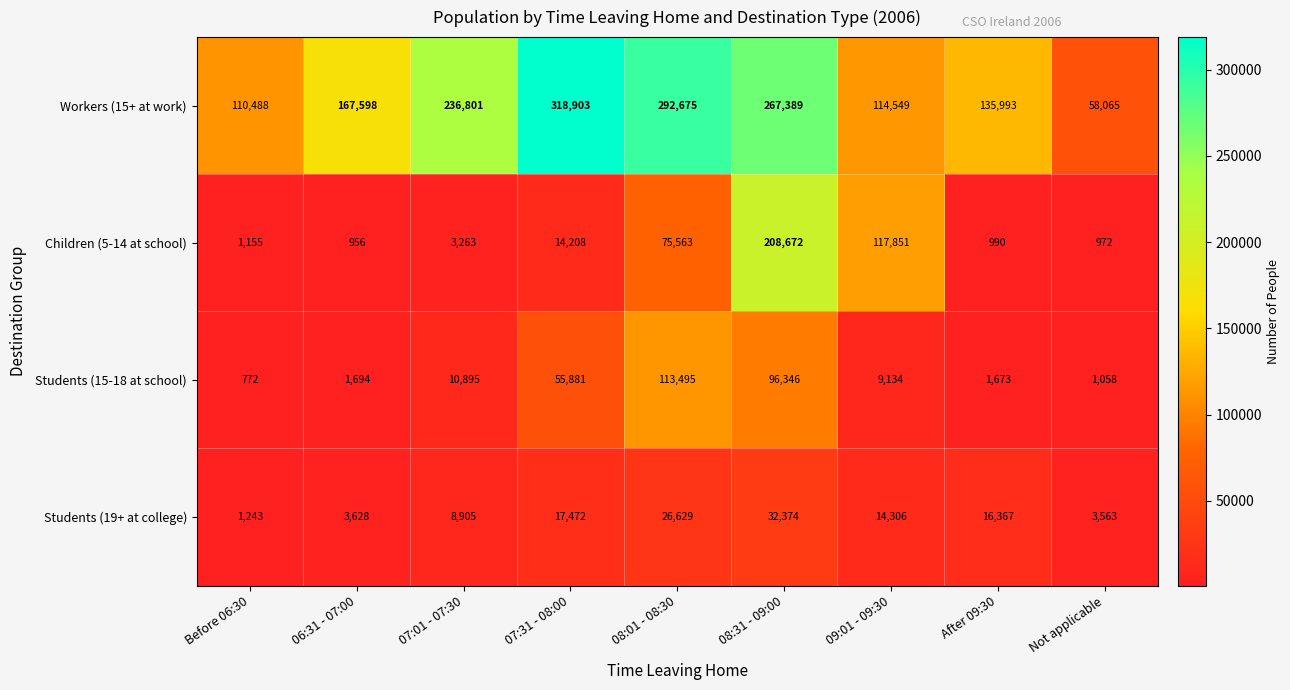

Is the value of Children (5-14 at school) at Not applicable greater than the value of Workers (15+ at work) at Before 06:30?

No